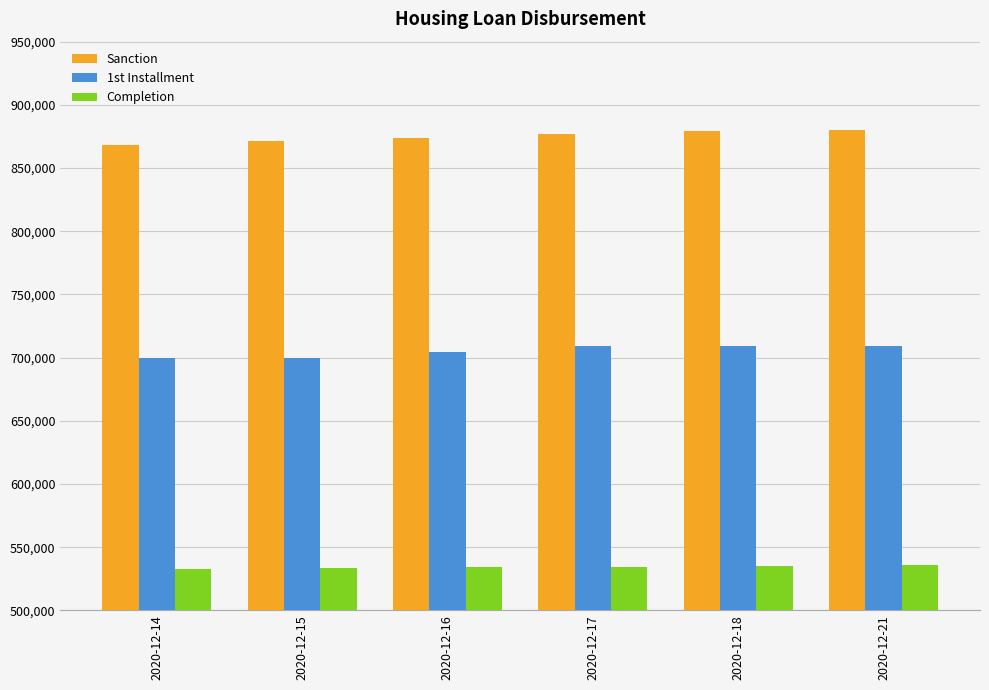

Is it true that Completion equals 310463 at 2020-12-15?

False